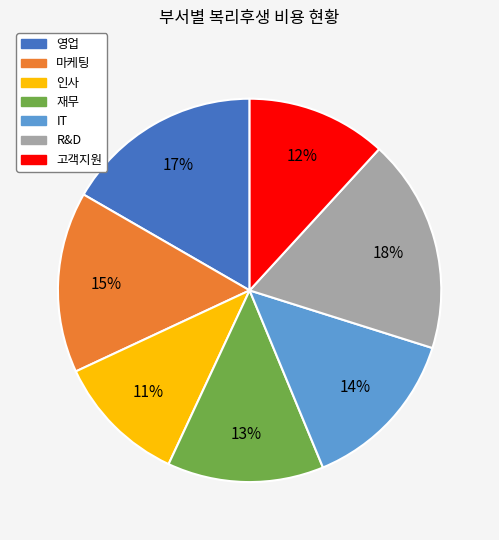

Does any single category account for the majority?

No